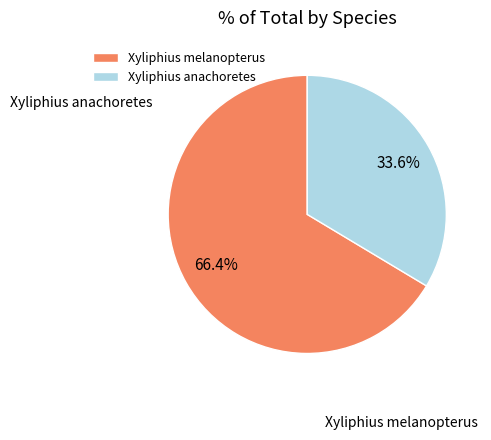

The Xyliphius anachoretes slice represents 34% of the pie. True or false?

True